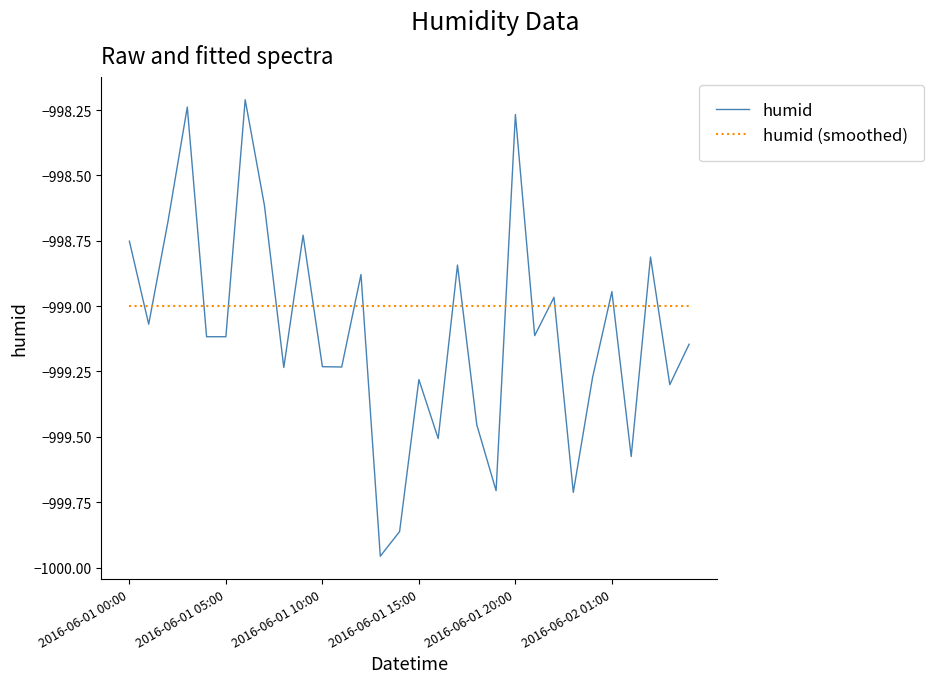

Which series has the widest spread of values?

humid